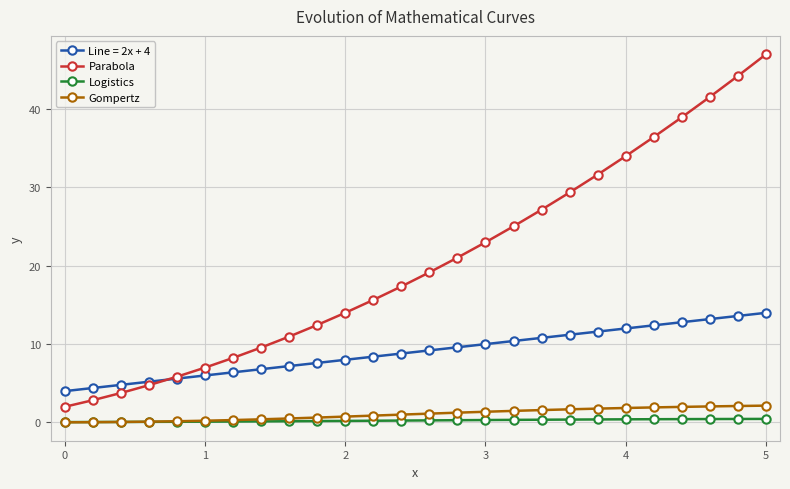

At how many categories does at least one series exceed 30?

7